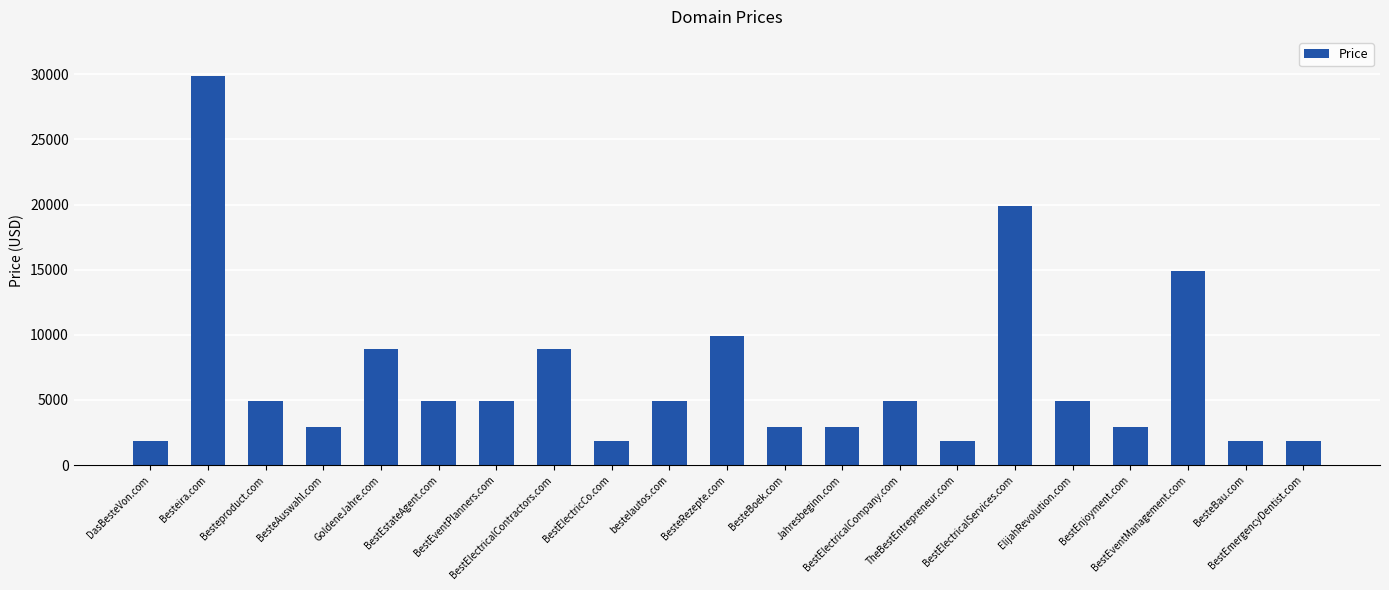

True or false: the data shows 7407 at ElijahRevolution.com.

False